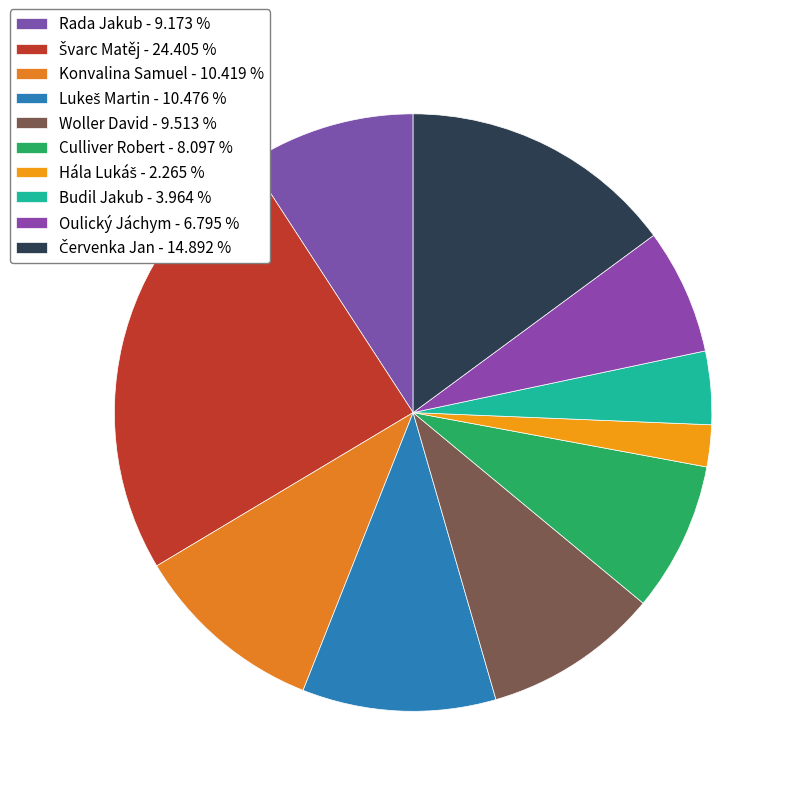

How many slices are in this pie chart?

10